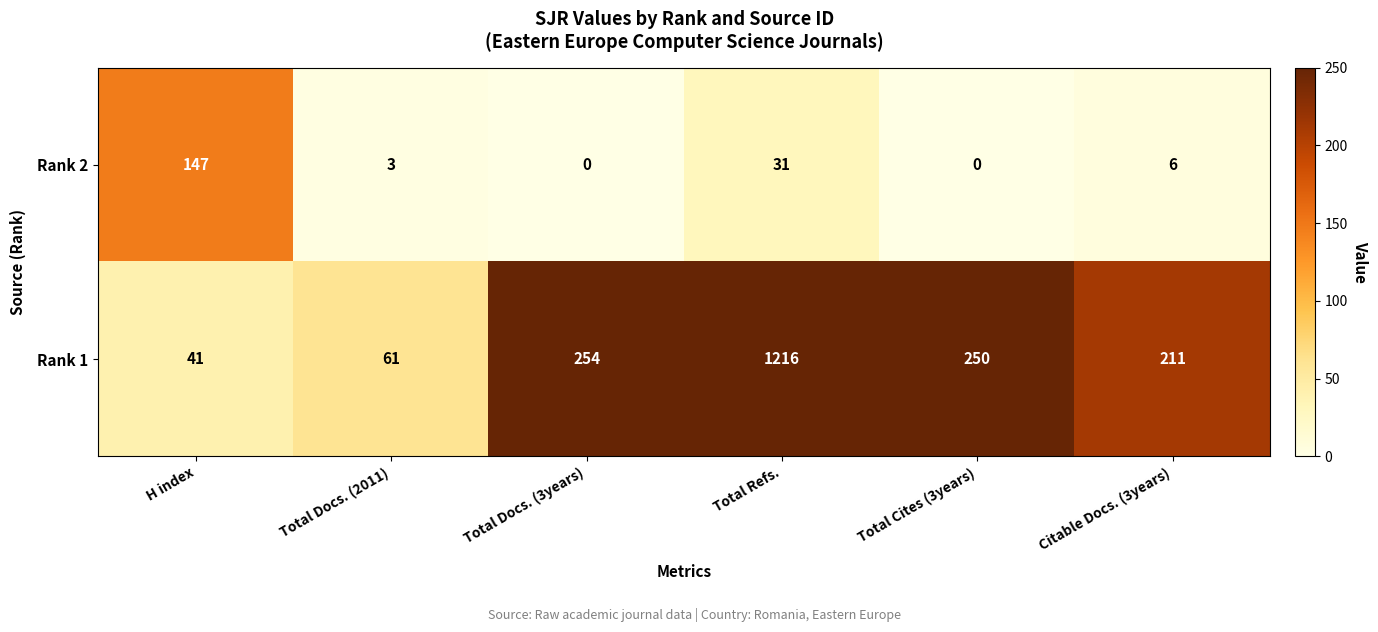

What is the total value across all series at H index?

188